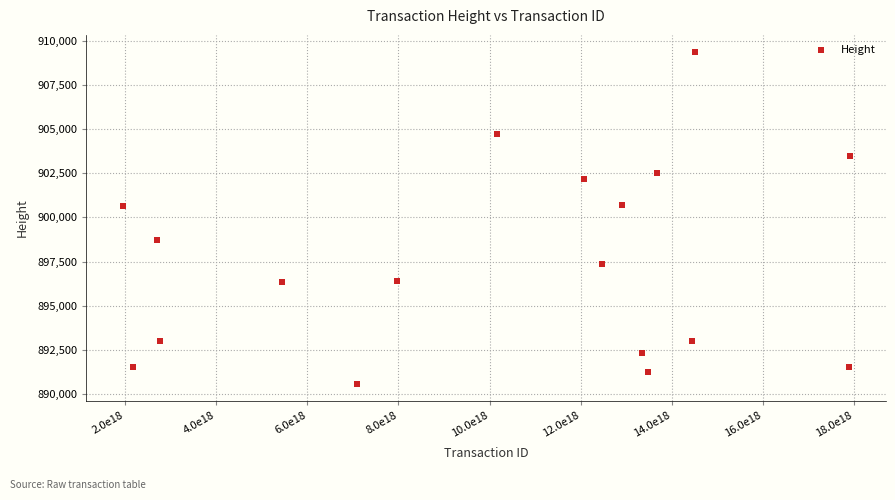

What is the range of X values (max minus min)?

15970140758886903808